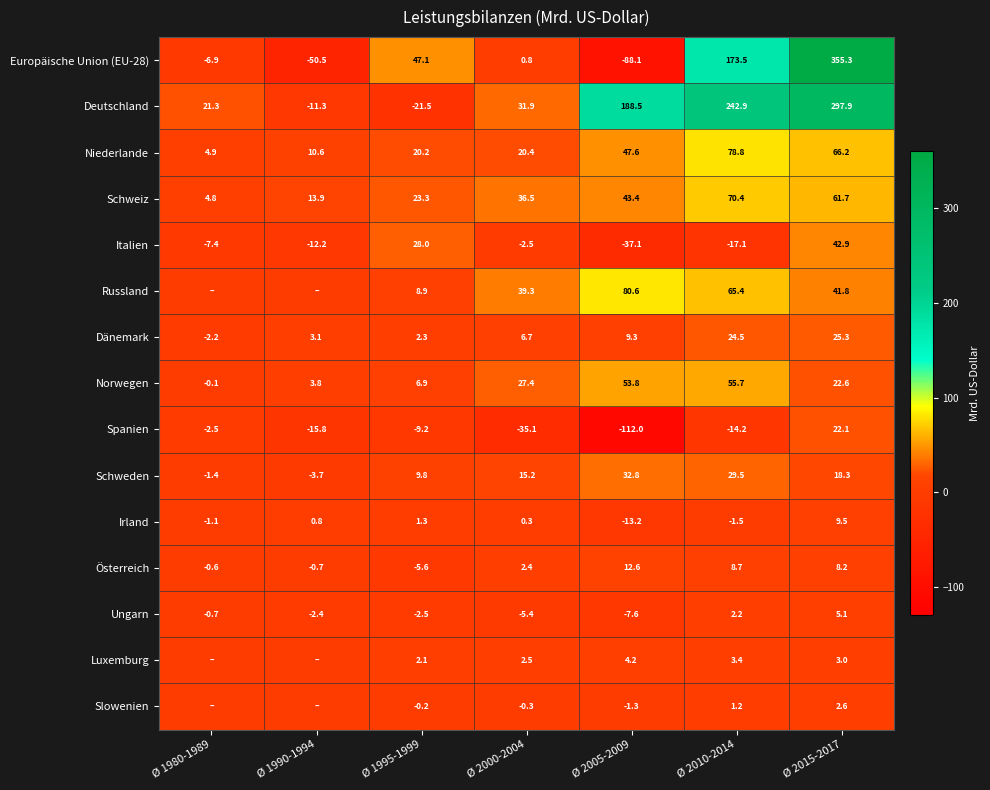

Is the value of Luxemburg at Ø 2005-2009 greater than the value of Österreich at Ø 1995-1999?

Yes